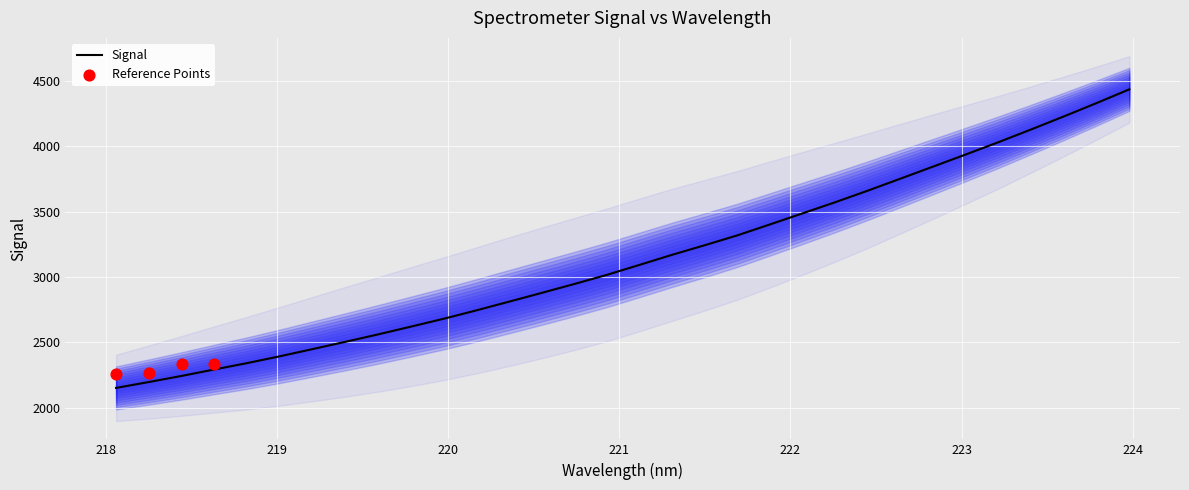

What is the highest value of the Signal series?

4436.3